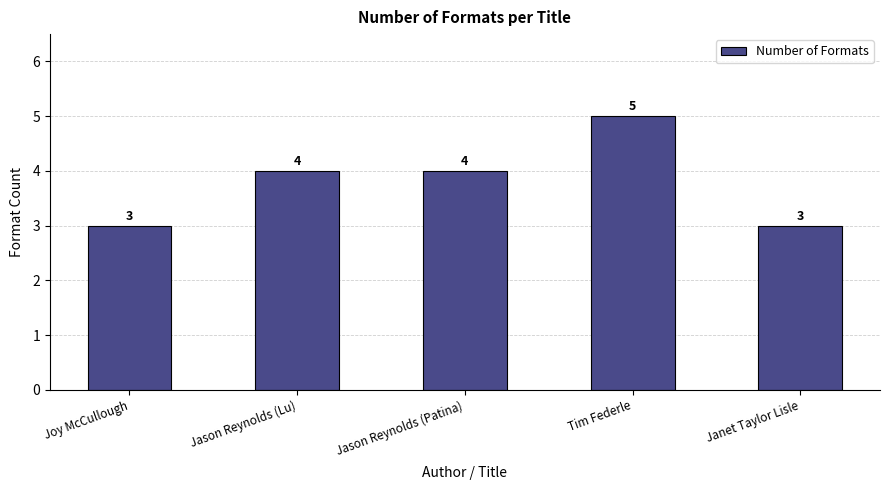

What is the change in value from Jason Reynolds (Patina) to Tim Federle?

+1